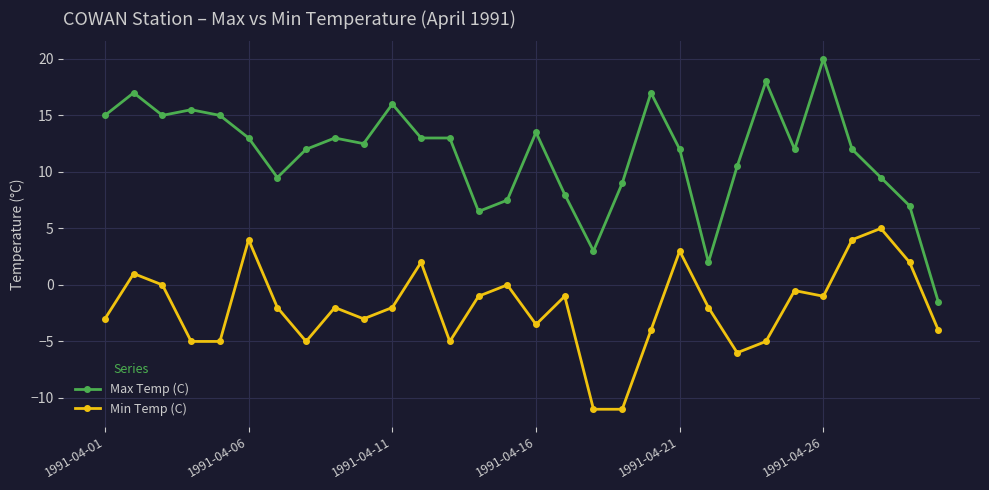

True or false: Min Temp (C) has more than 1 points higher than both neighbors.

True